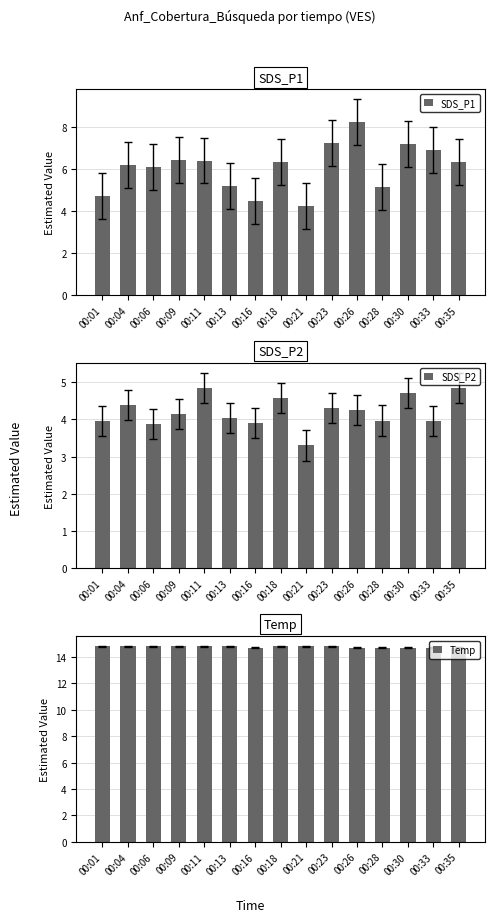

At which label is SDS_P2 closest to 4?

00:28